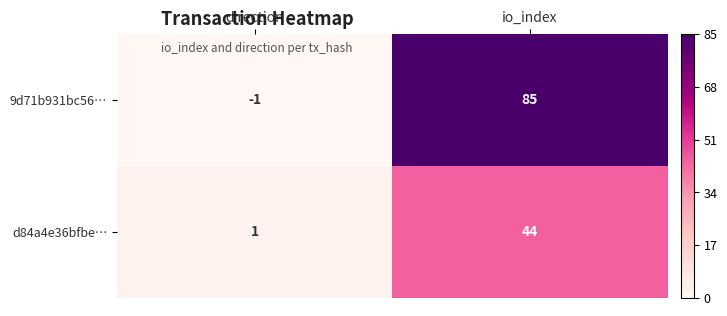

Between direction and io_index, which series saw the biggest shift?

9d71b931bc56…